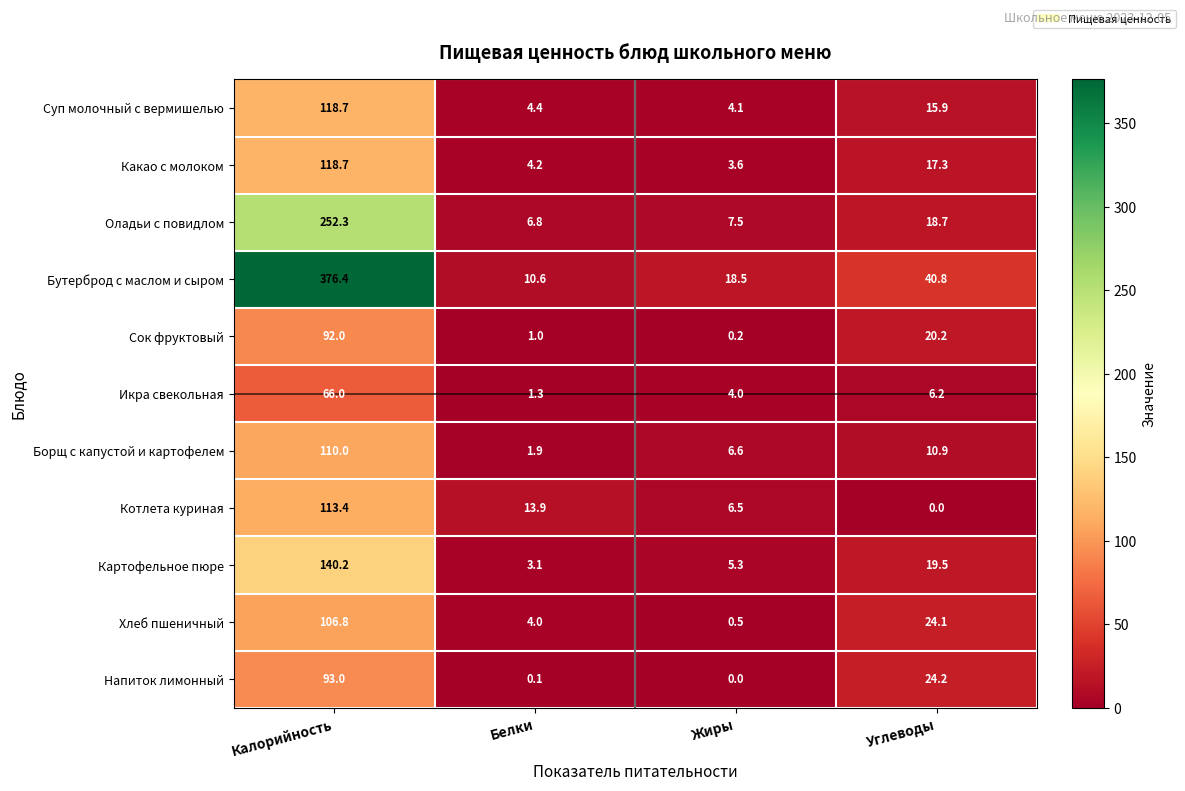

Where is Борщ с капустой и картофелем nearest to the value 55?

Углеводы